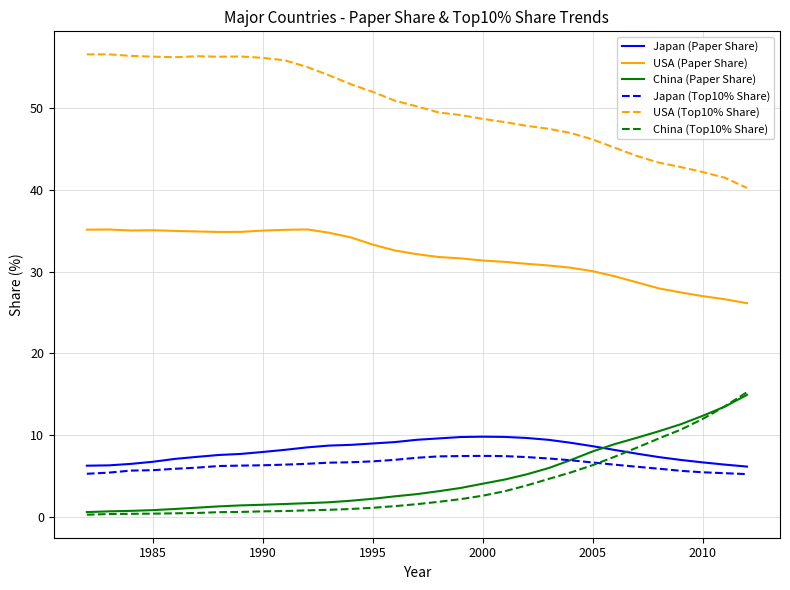

Which series has the largest total across all categories?

USA (Top10% Share)